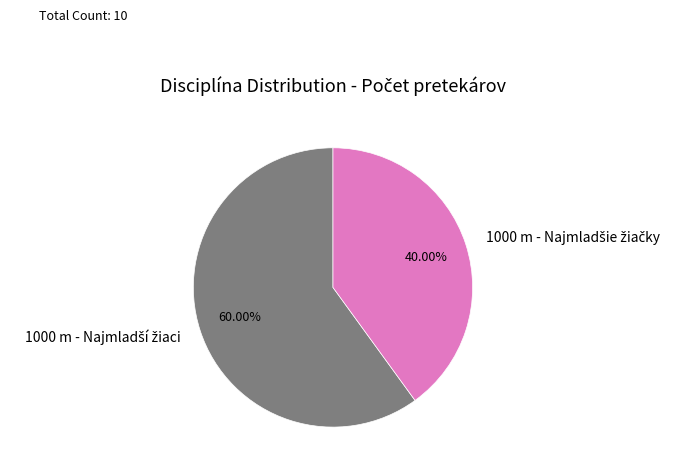

Count the number of slices in the pie.

2